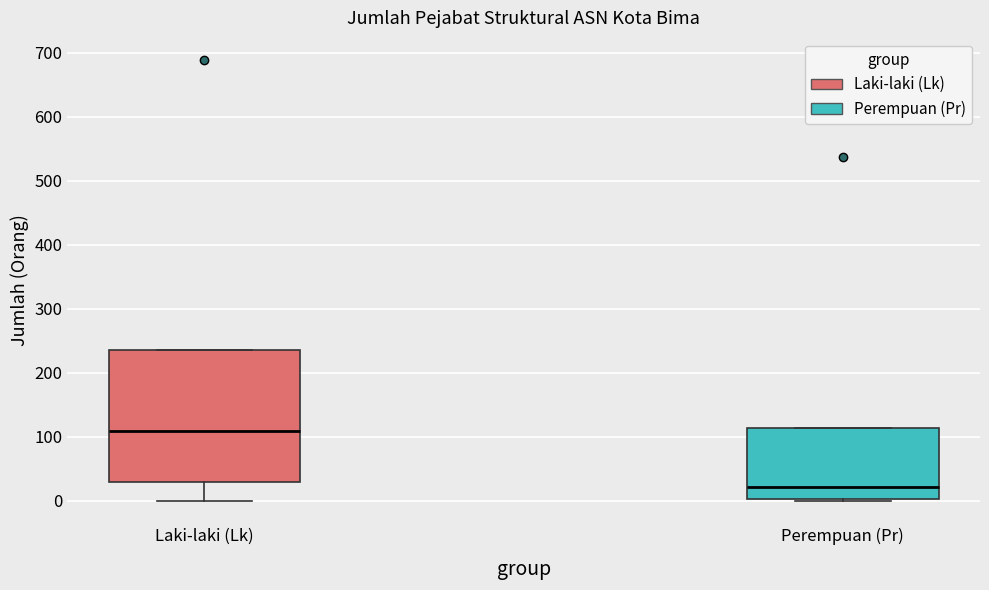

Reading left to right, transcribe this box plot: for each box, give where its median line is, the range the box spans, and where its two whiskers end, as read against the y-axis. The values are not printed on the chart, so give them approximately, as read against the axis.

Laki-laki (Lk): median 110, box 30 to 240, whiskers 0 to 240
Perempuan (Pr): median 20, box 0 to 110, whiskers 0 to 110